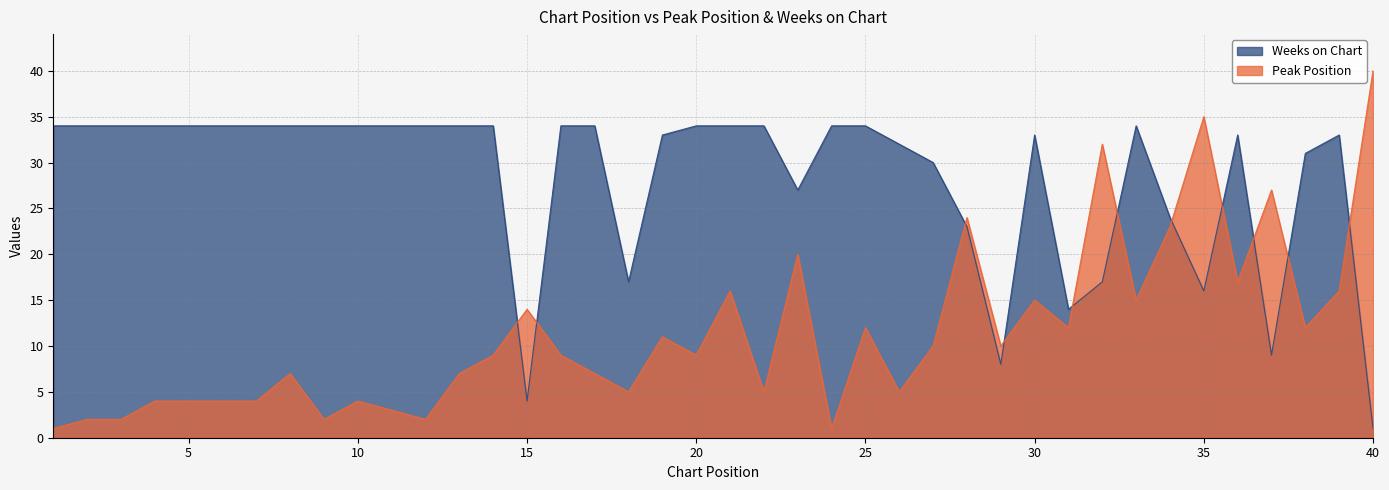

The value of Peak Position at 16 is 3. True or false?

False